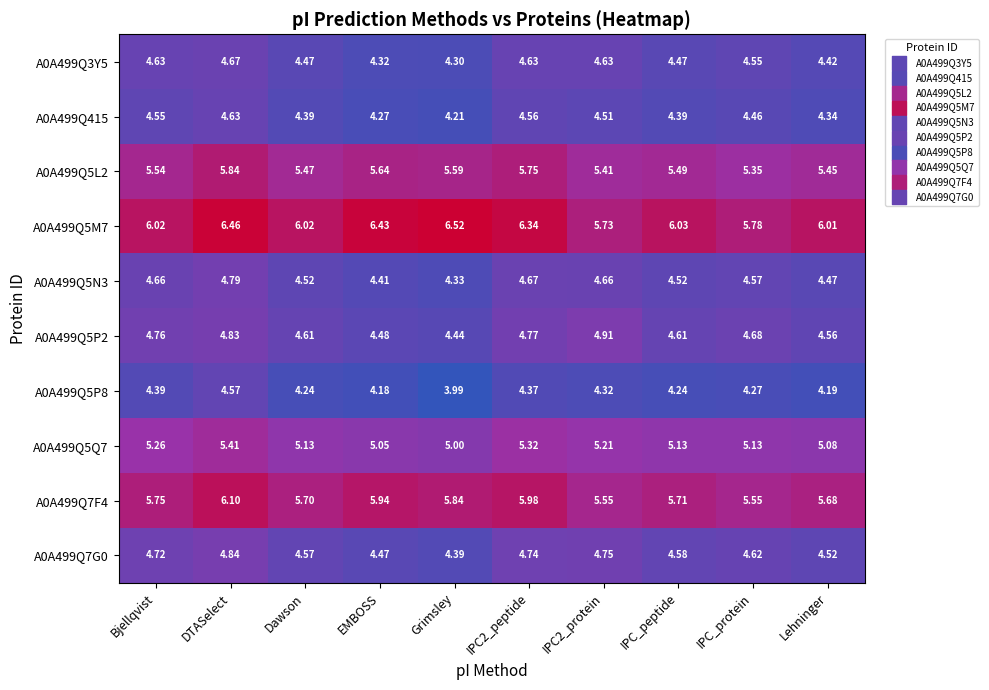

At which label is A0A499Q5P2 closest to 4?

Grimsley